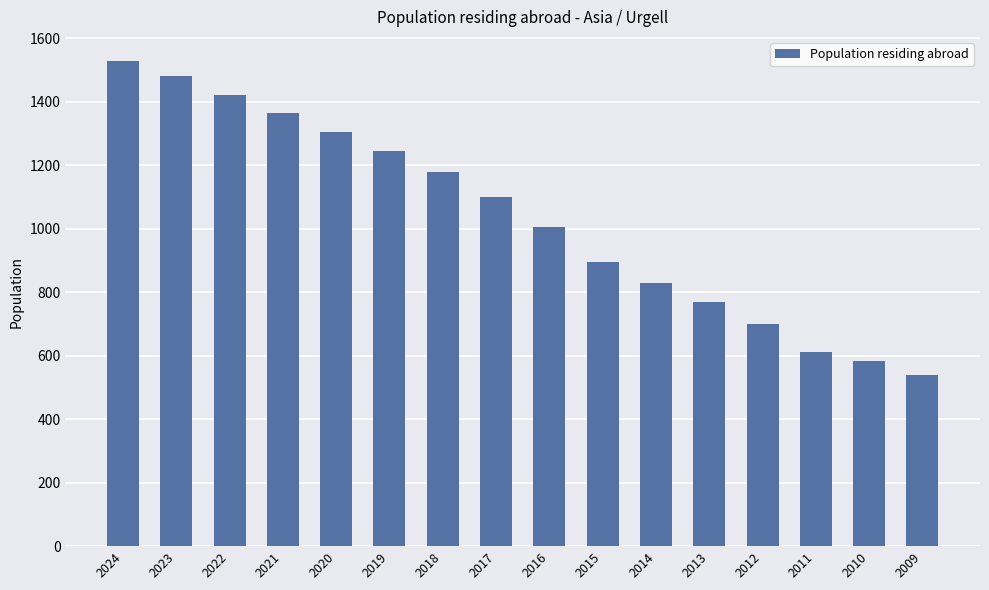

What is the change in value from 2021 to 2017?

-265